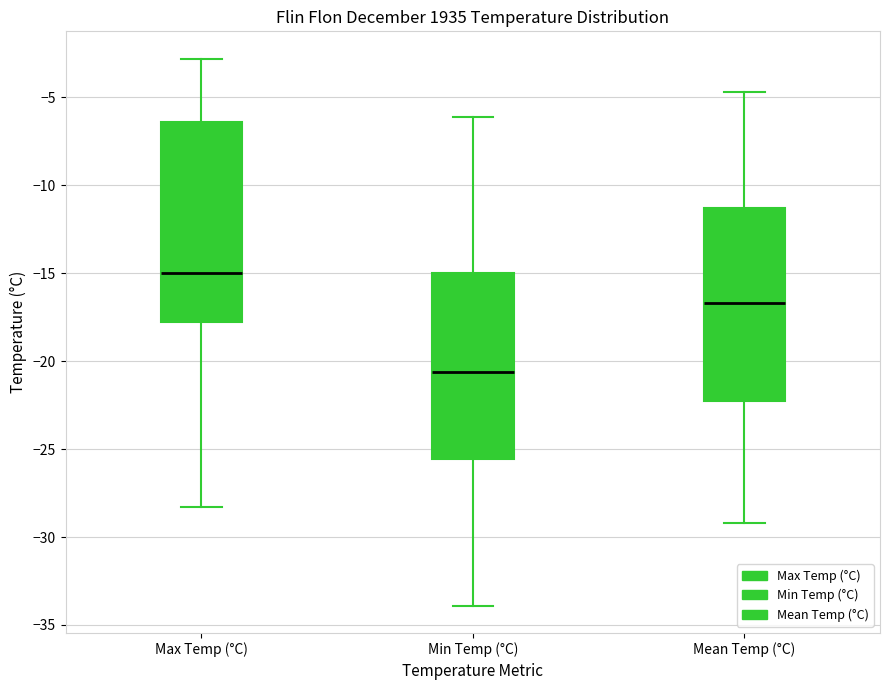

Reading left to right, read every box against the y-axis: the position of its median line, the range the box covers, and the ends of its whiskers. The values are not printed on the chart, so give them approximately, as read against the axis.

Max Temp (°C): median -15.0, box -17.5 to -6.5, whiskers -28.5 to -3.0
Min Temp (°C): median -20.5, box -25.5 to -15.0, whiskers -34.0 to -6.0
Mean Temp (°C): median -16.5, box -22.0 to -11.5, whiskers -29.0 to -4.5